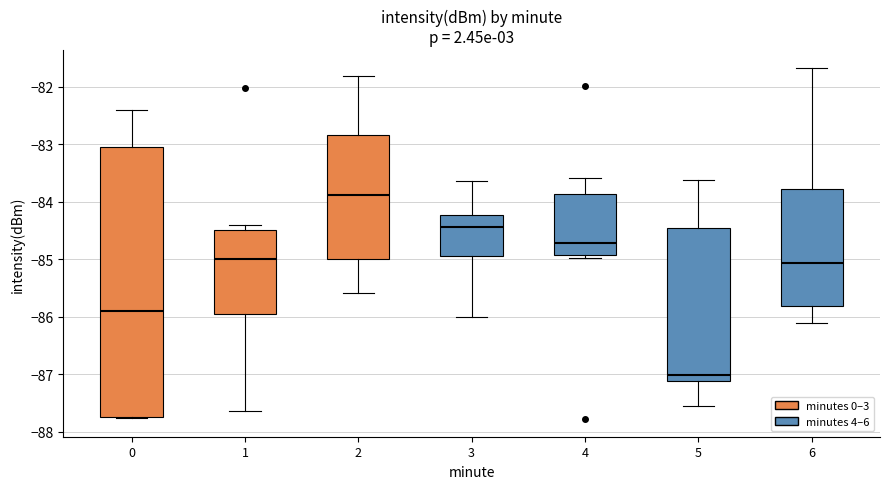

Where does the upper whisker of the box at x = 5 end on the y-axis? The values are not printed on the chart, so give them approximately, as read against the axis.

-83.6